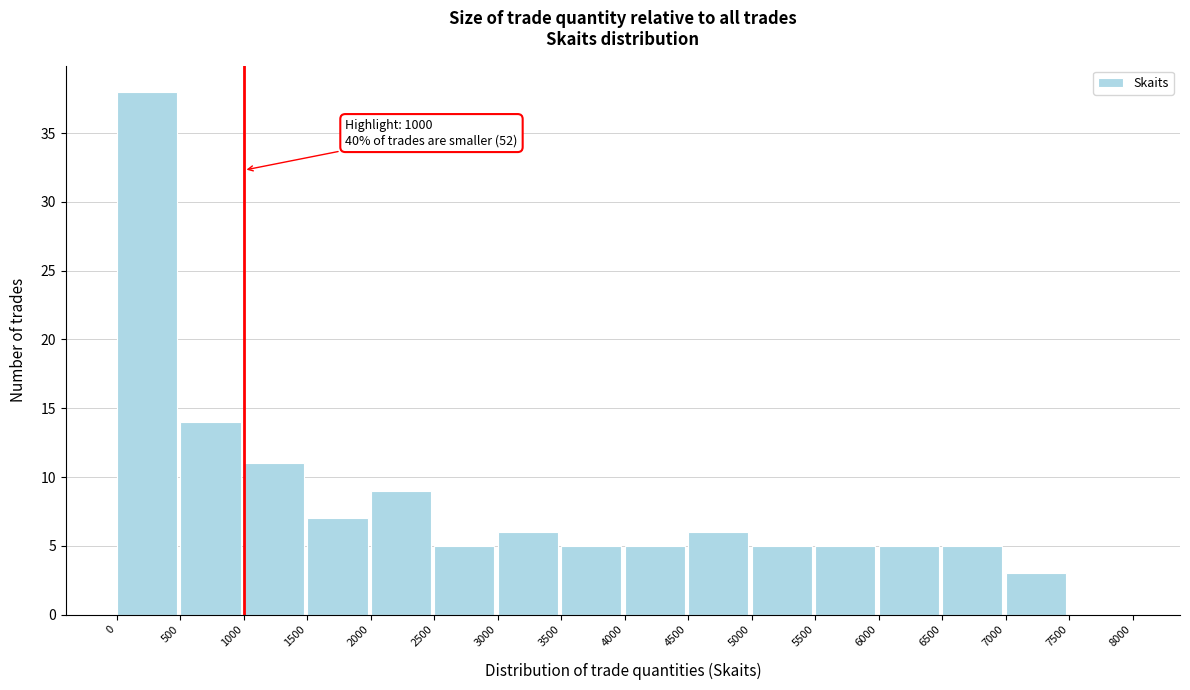

Over which range of the x-axis is the bar tallest?

0 to 500